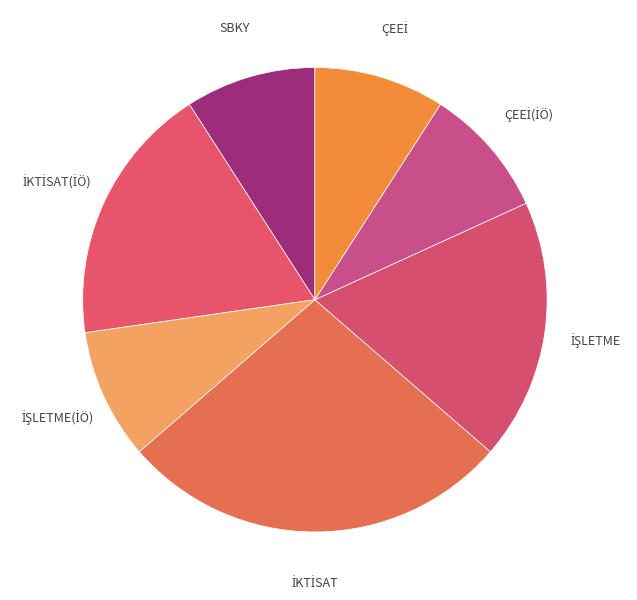

Count the number of slices in the pie.

7